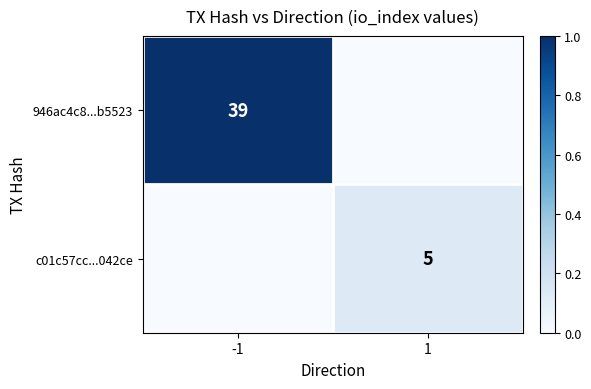

The 946ac4c8...b5523 series shows 18 at -1. True or false?

False